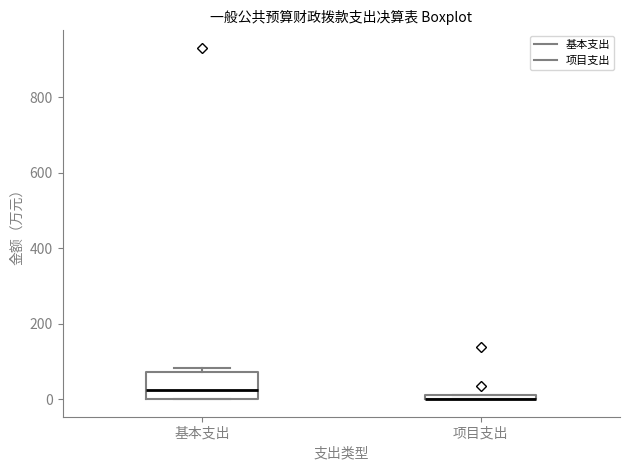

Which box is the tallest, from its lower edge to its upper edge?

基本支出